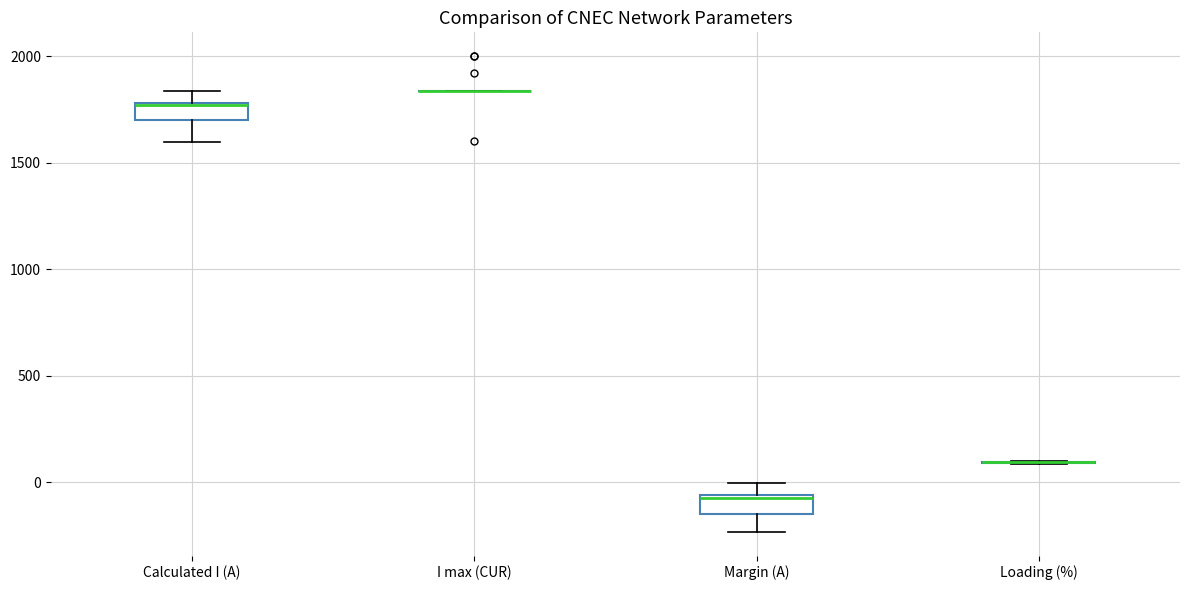

Reading left to right, transcribe this box plot: for each box, give where its median line is, the range the box spans, and where its two whiskers end, as read against the y-axis. The values are not printed on the chart, so give them approximately, as read against the axis.

Calculated I (A): median 1750 (drawn on the box's upper edge), box 1700 to 1800, whiskers 1600 to 1850
I max (CUR): box collapsed to a line at 1850, whiskers 1850 to 1850
Margin (A): median -50, box -150 to -50, whiskers -250 to 0
Loading (%): box collapsed to a line at 100, whiskers 100 to 100